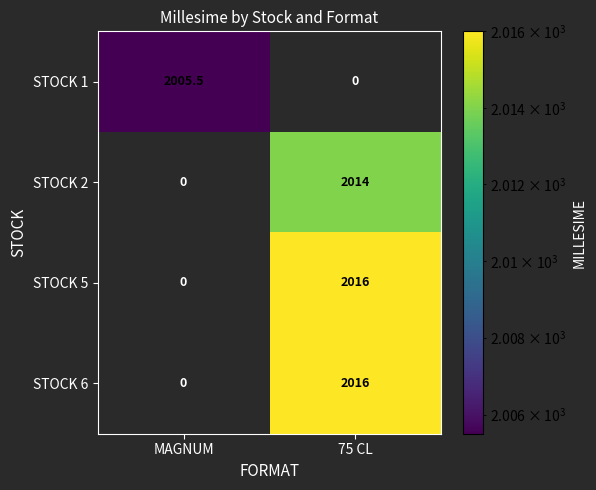

What is the spread (max minus min) of values at 75 CL?

2016.0